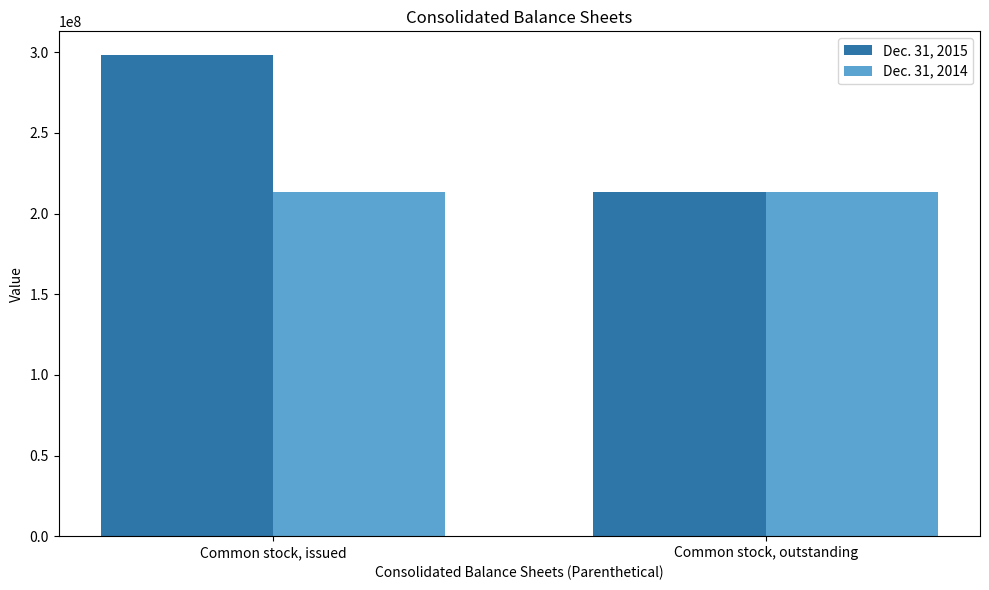

Does the chart contain any negative values?

No